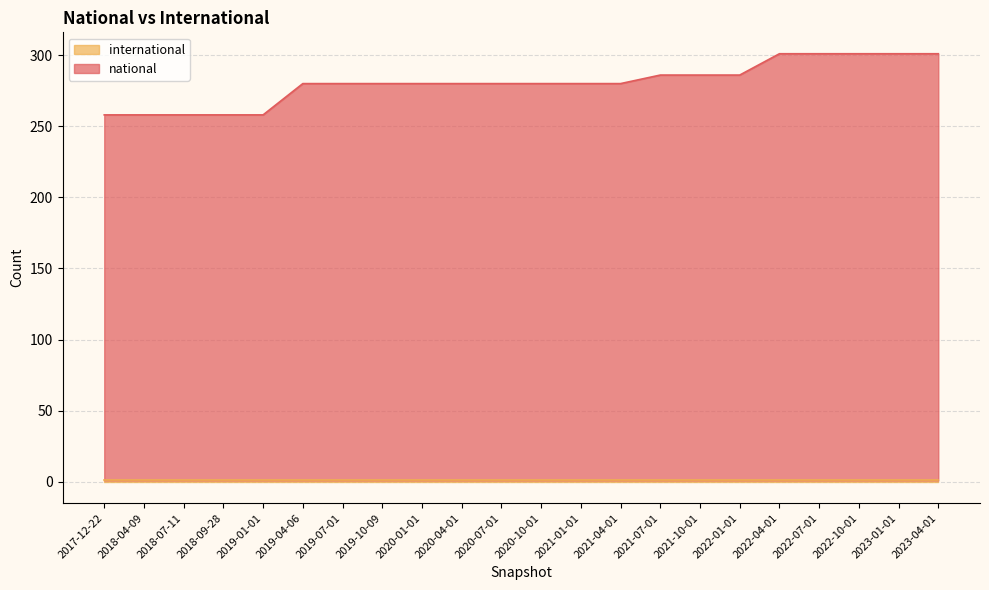

How many data points are less than 280?

5